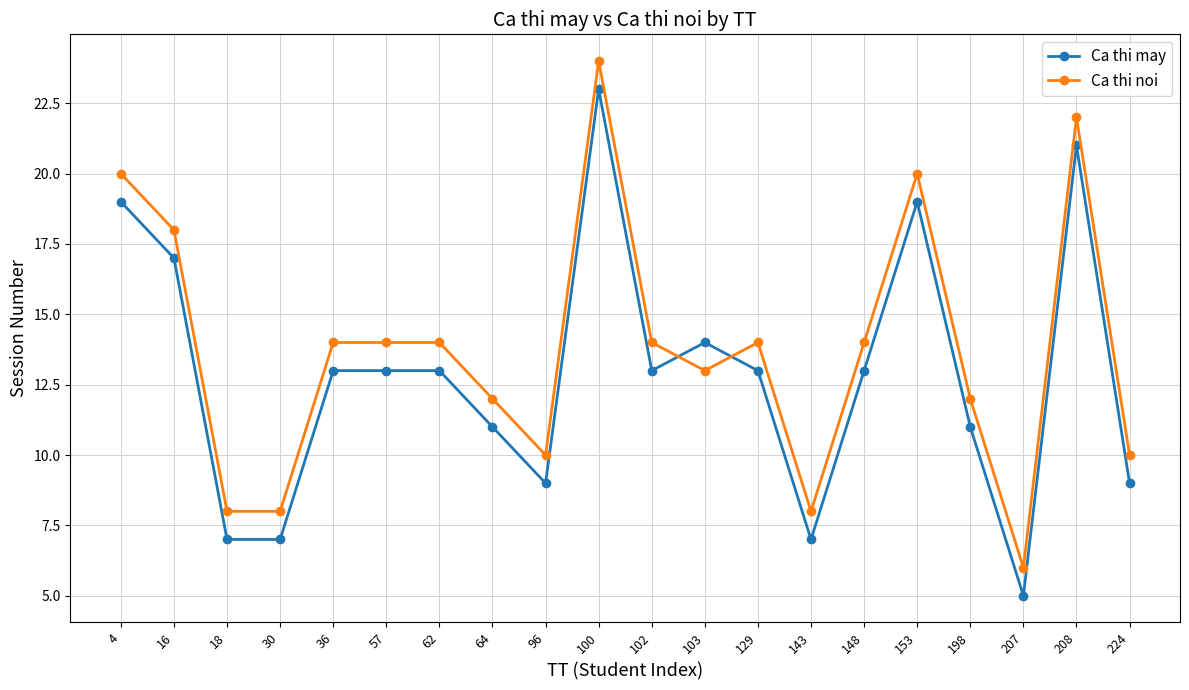

Is the value of Ca thi noi at 100 greater than the value of Ca thi may at 143?

Yes